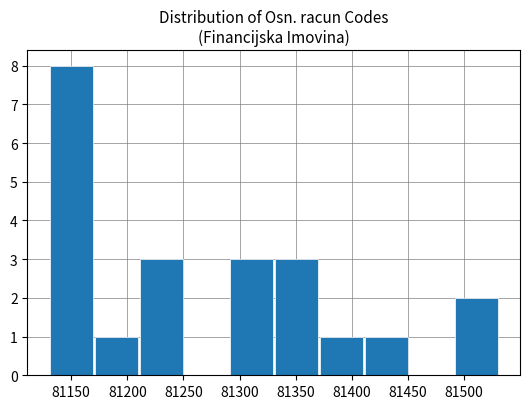

Reading left to right, list every bar in this chart as the range it spans on the x-axis followed by its height. Neither the bar edges nor the heights are printed on the chart, so give them approximately, as read against the axes.

81130 to 81170: 8
81170 to 81210: 1
81210 to 81250: 3
81250 to 81290: 0
81290 to 81330: 3
81330 to 81370: 3
81370 to 81410: 1
81410 to 81450: 1
81450 to 81490: 0
81490 to 81530: 2